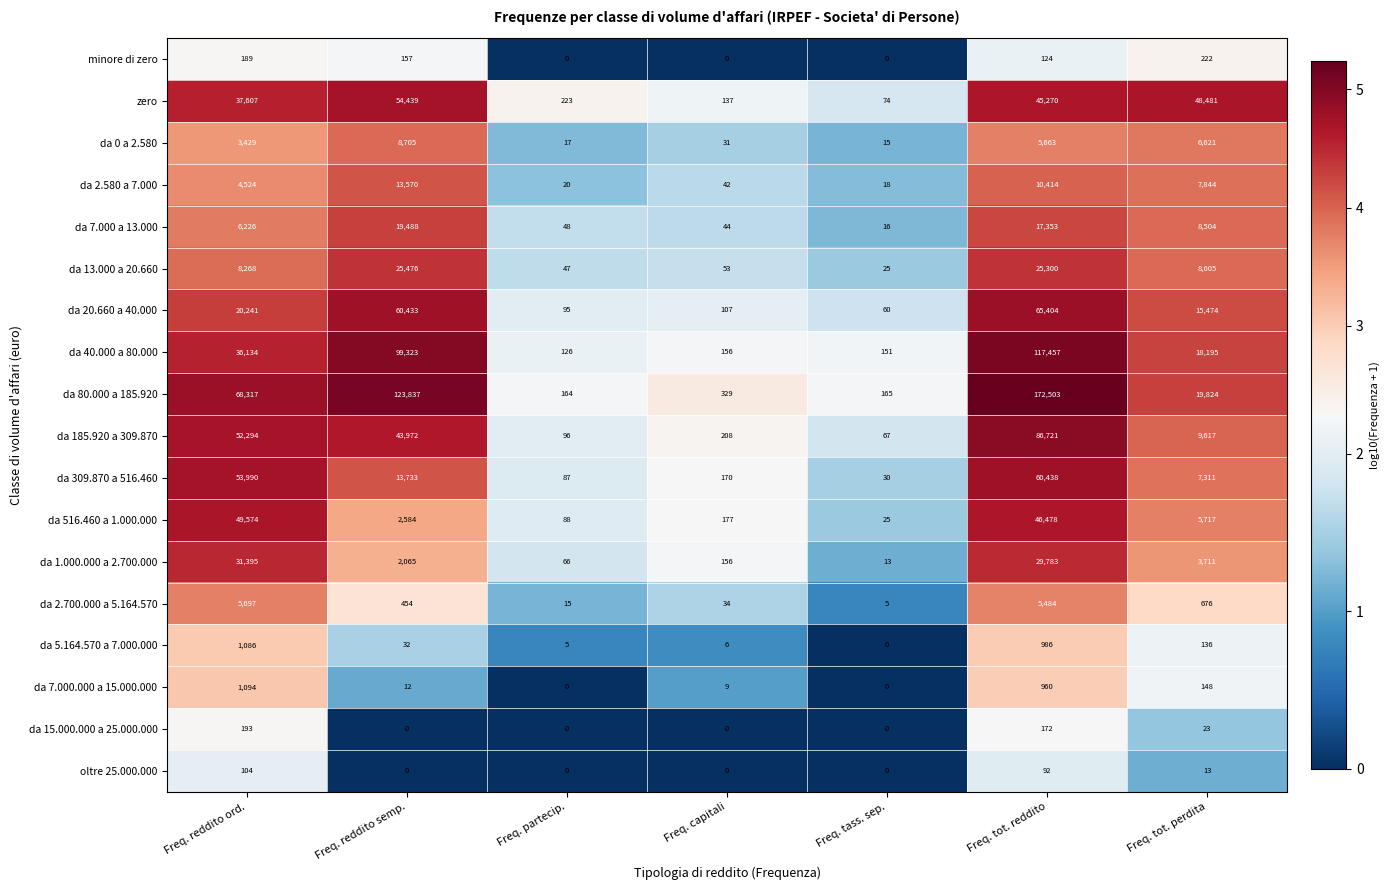

Between Freq. reddito ord. and Freq. tot. perdita, which series saw the biggest shift?

da 80.000 a 185.920